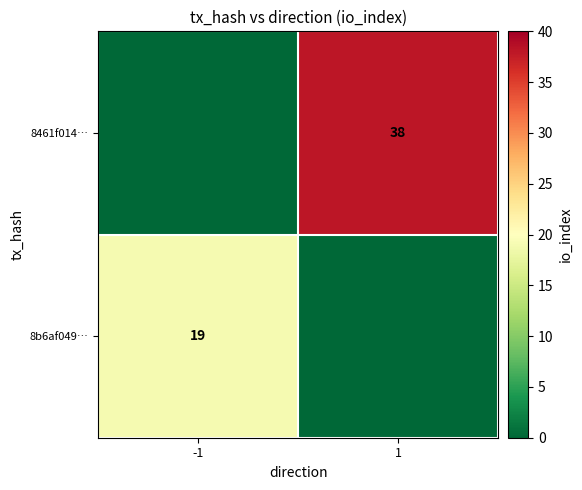

What is the total value across all series at -1?

19